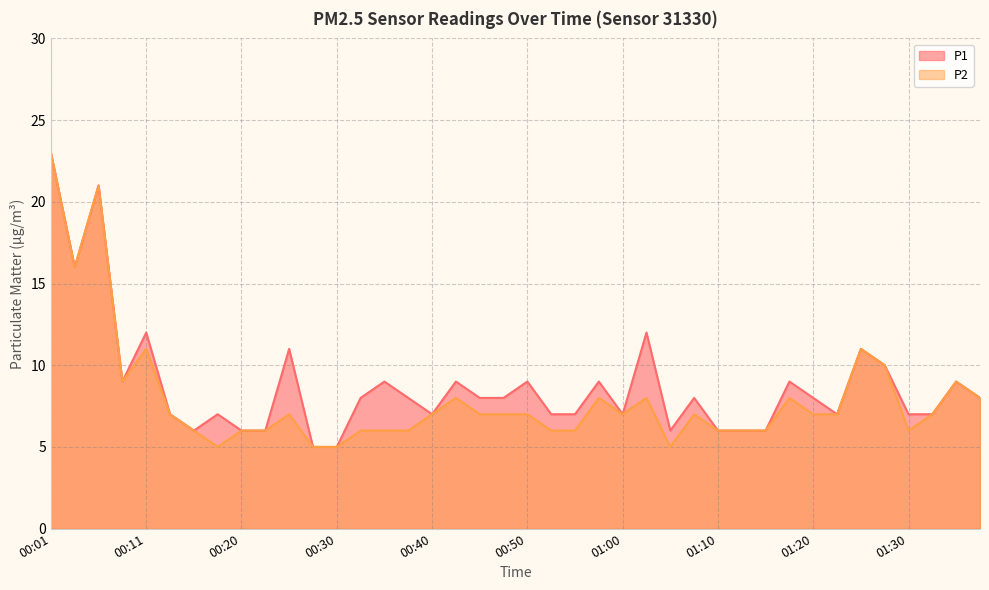

What is the approximate value of P2 at 00:25, to the nearest 5?

5